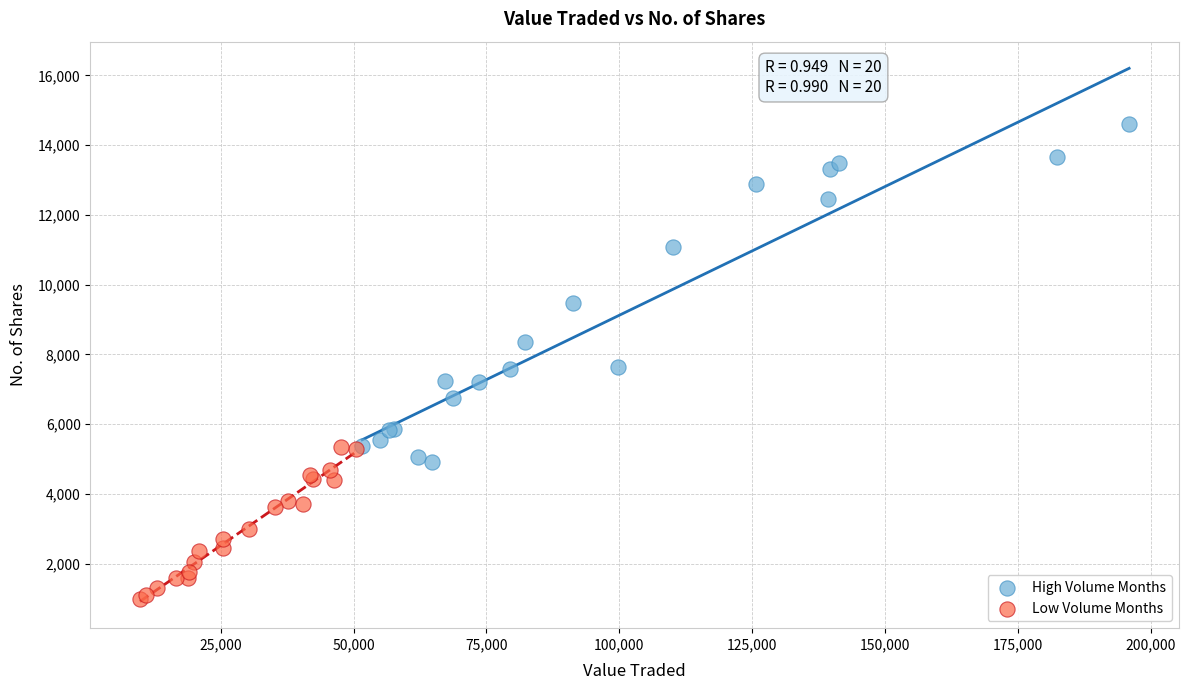

Which series has the largest Y range (max minus min)?

High Volume Months